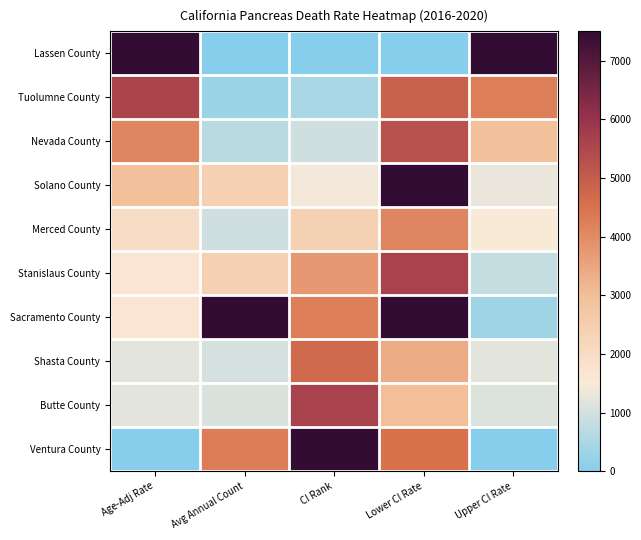

Which label corresponds to the largest value in the chart?

Age-Adj Rate